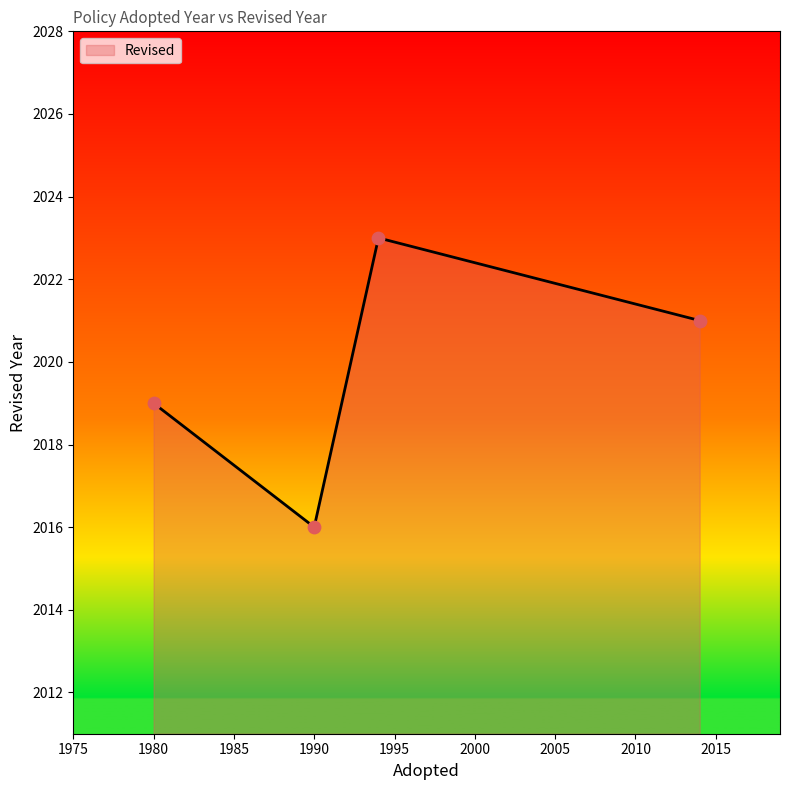

True or false: the data has more than 2 interior local peaks.

False